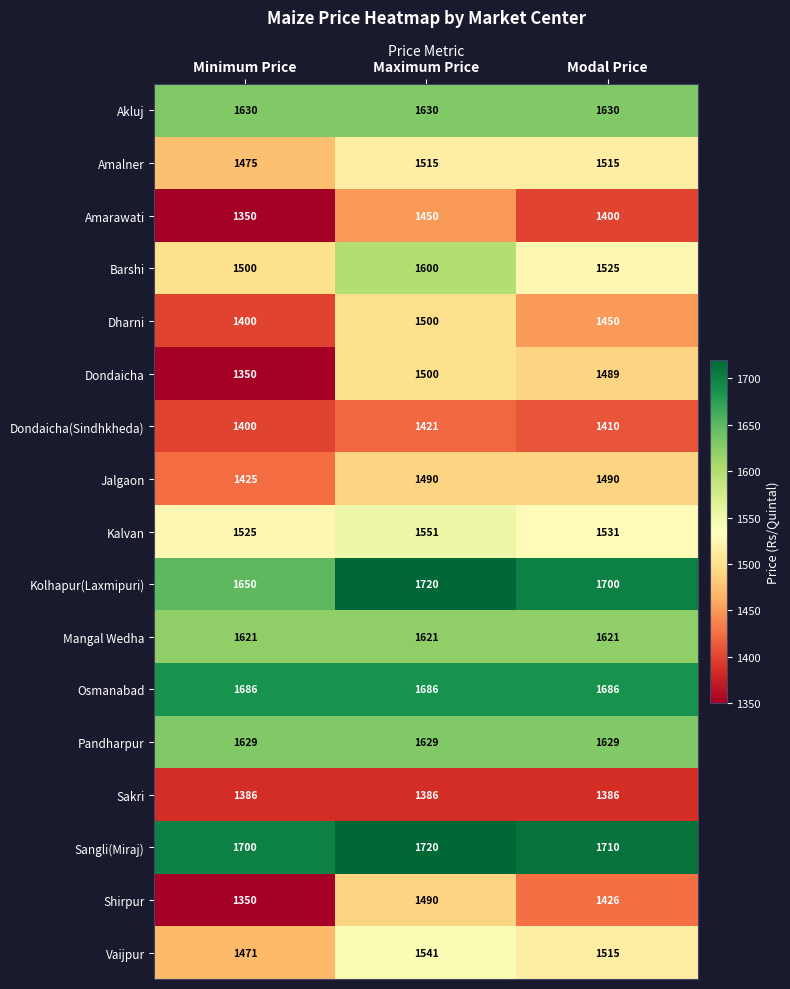

What is the difference between the maximum and minimum values in the Vaijpur series?

70